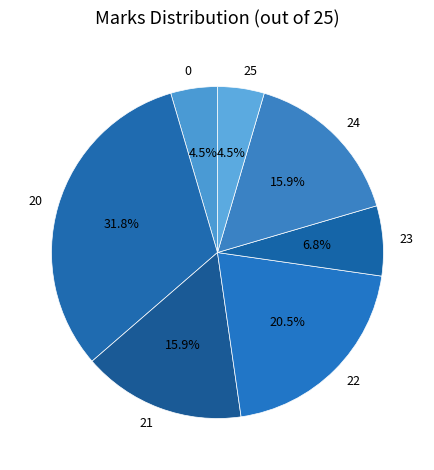

What portion of the pie excludes 22?

79.5%